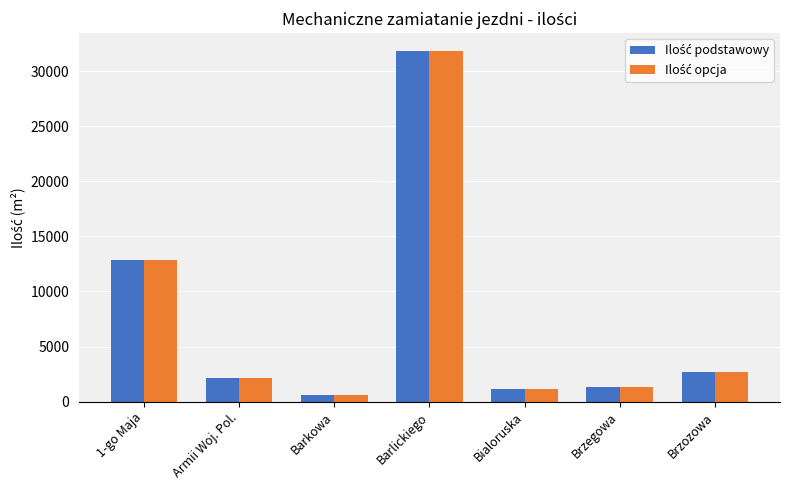

Which category has the lowest value across all series?

Barkowa